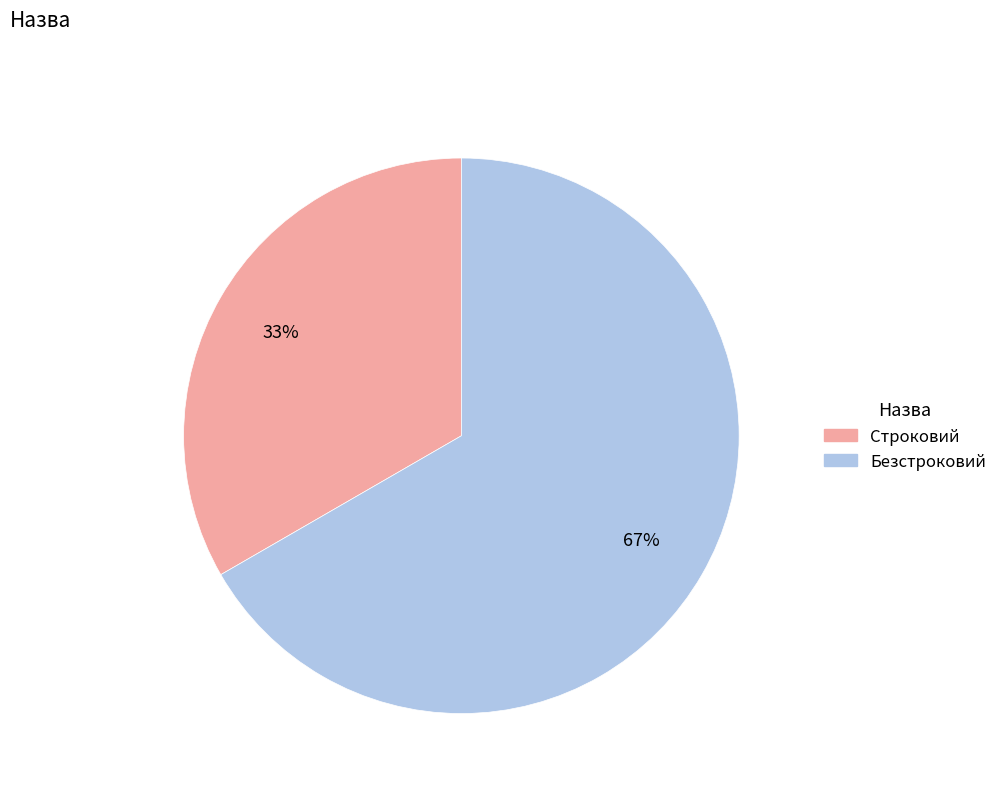

Does any single category account for the majority?

Yes